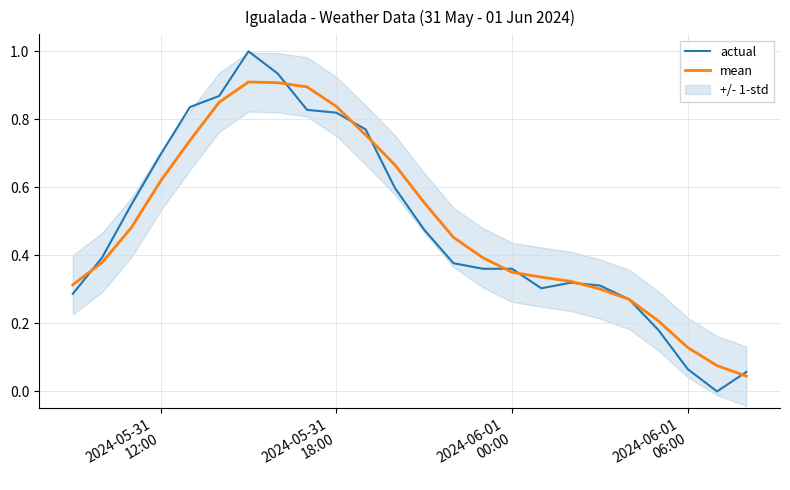

What is the highest value of the actual series?

1.0